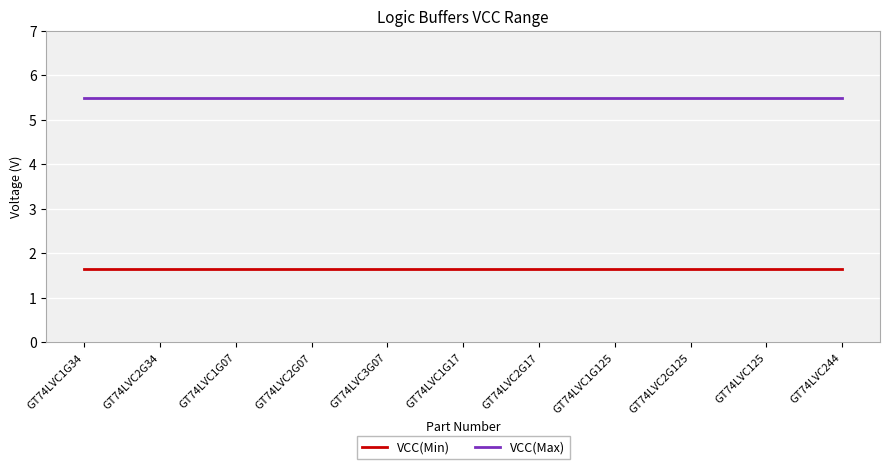

The VCC(Min) series shows 0.9 at GT74LVC2G17. True or false?

False